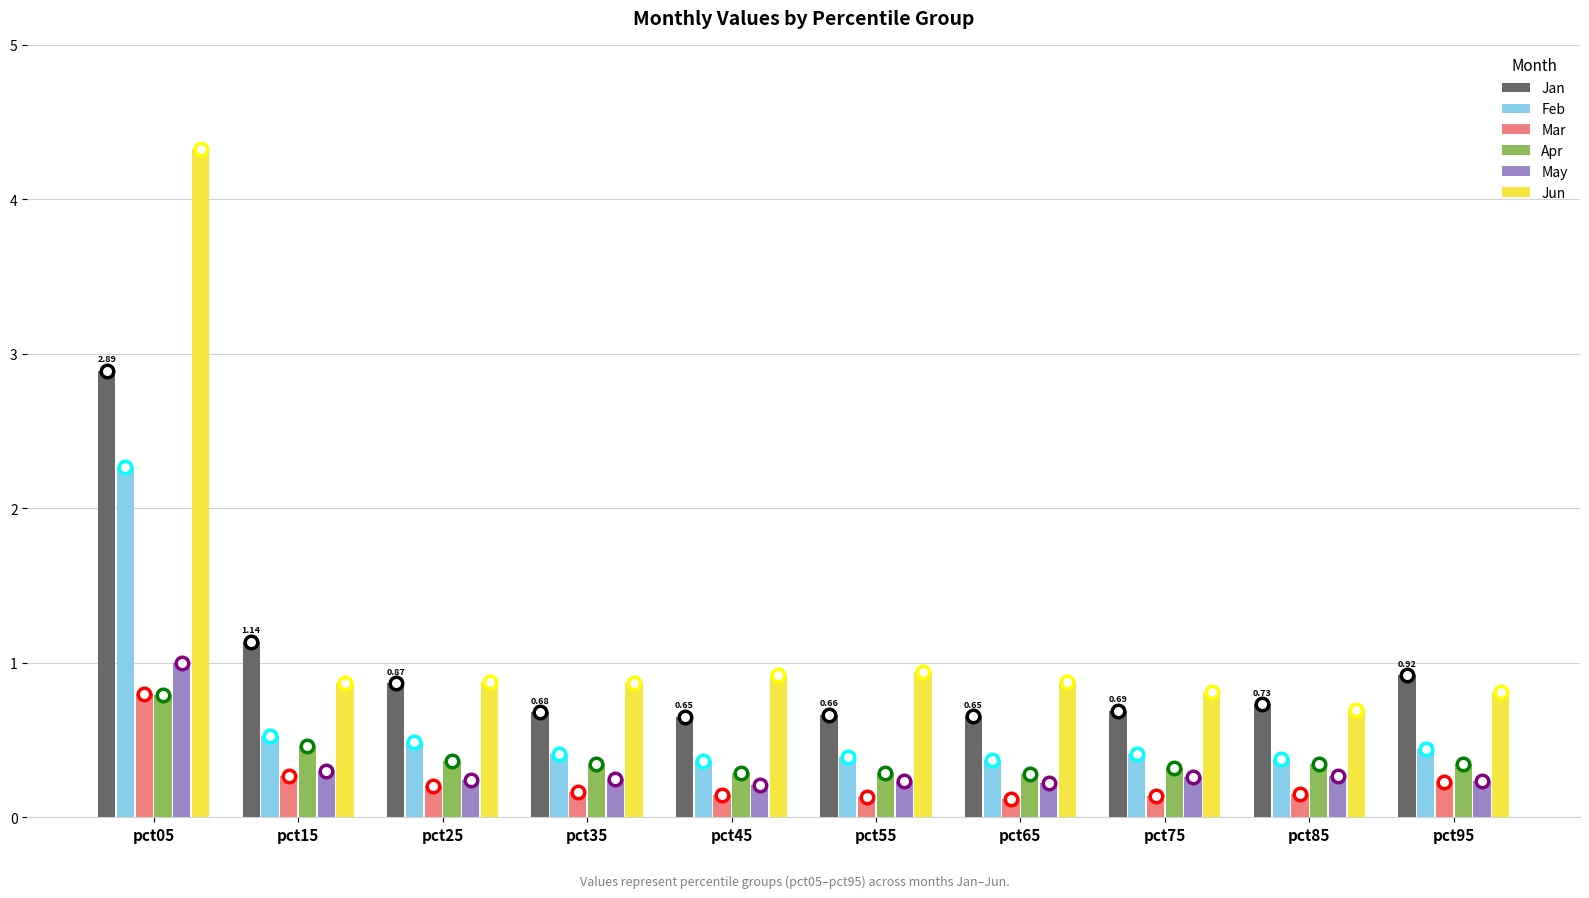

What are all the series names shown in the legend?

Jan, Feb, Mar, Apr, May, Jun